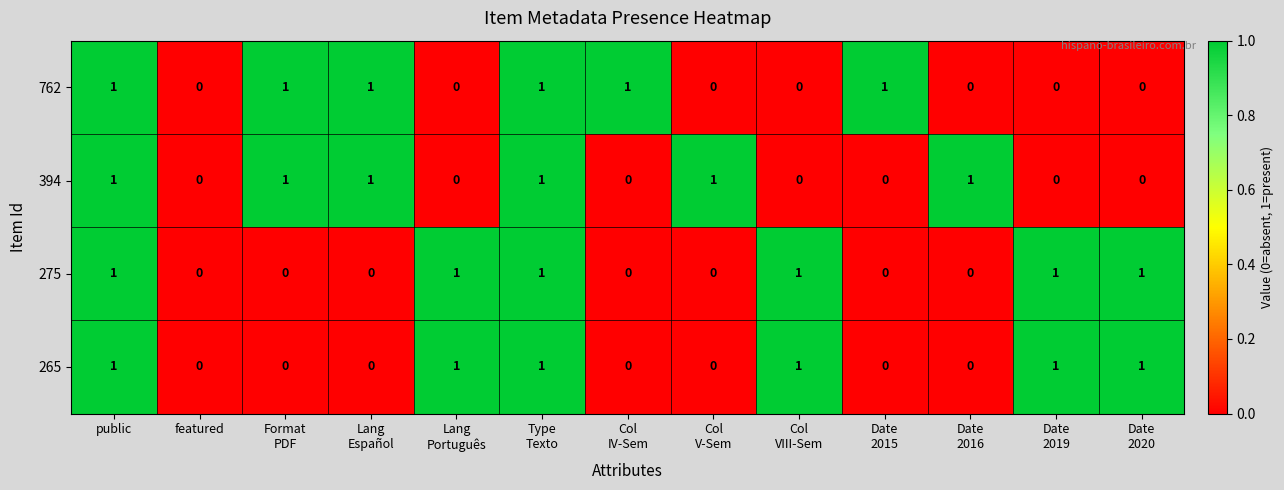

How many 265 values are between 0 and 1?

13